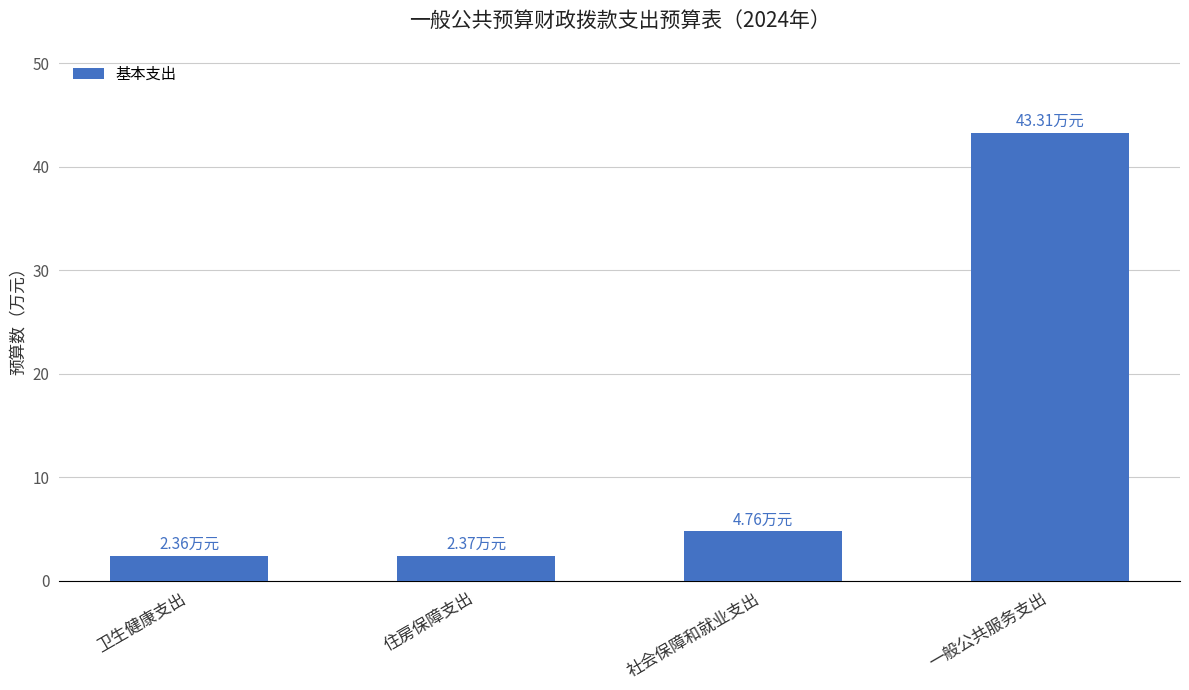

Does the chart contain stacked bars?

No